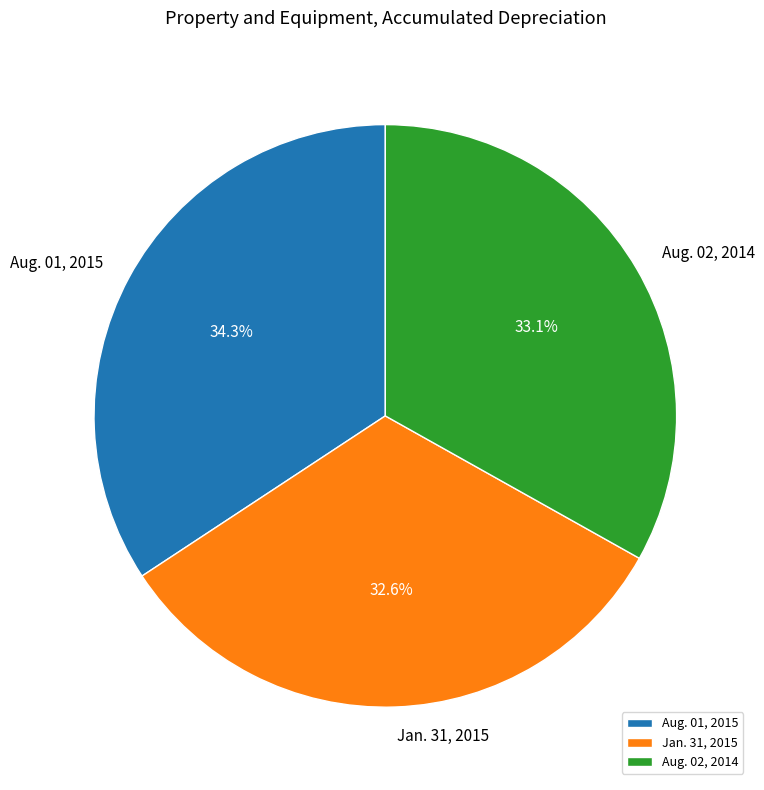

What is the smallest slice in the pie chart?

Jan. 31, 2015